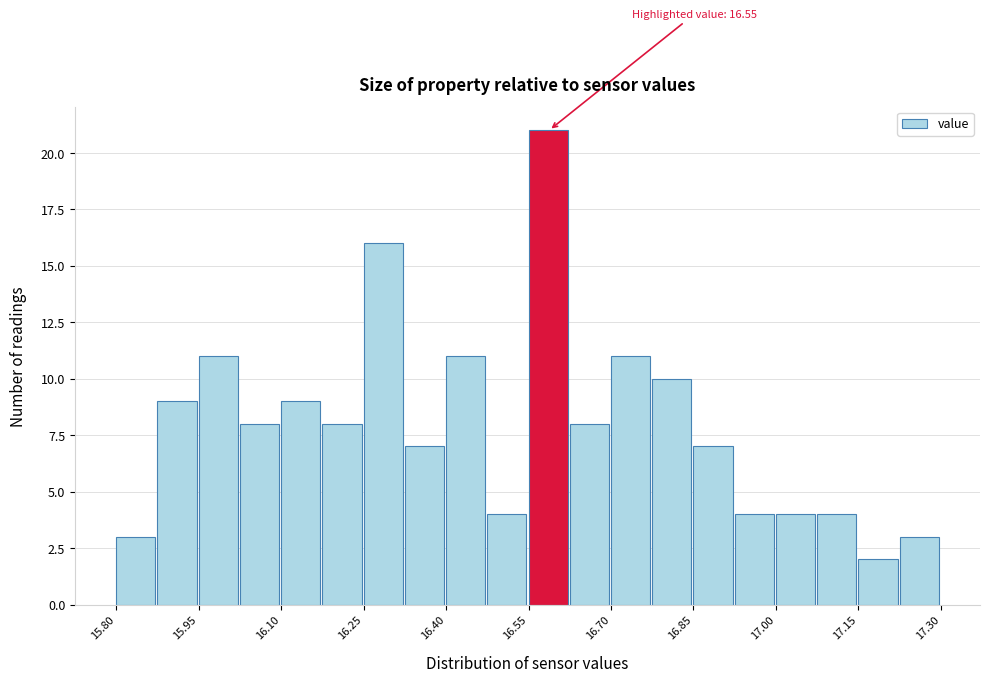

Read against the x-axis, roughly where is the centre of the tallest bar?

16.58